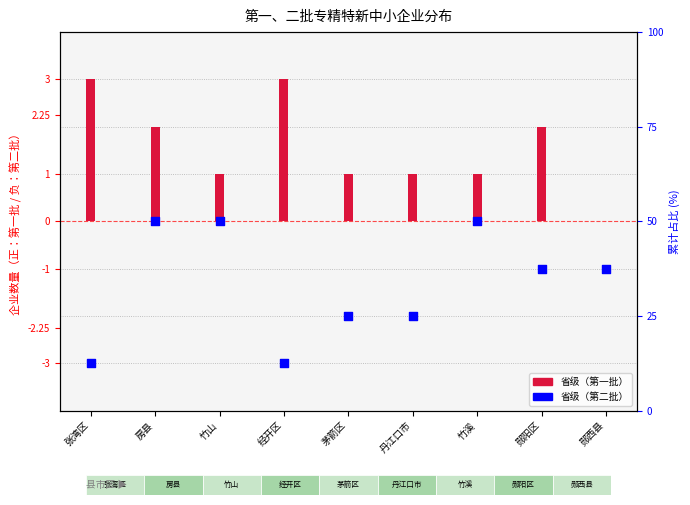

What is the change in value from 竹山 to 郧阳区?

+1